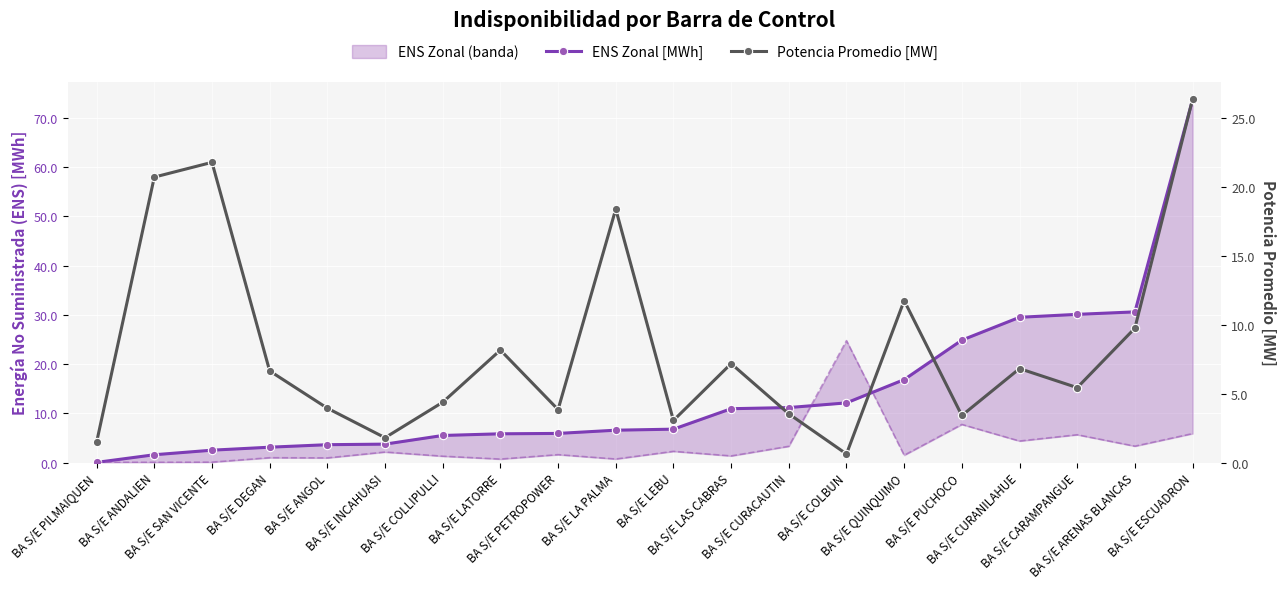

How many lines are shown in the chart?

2